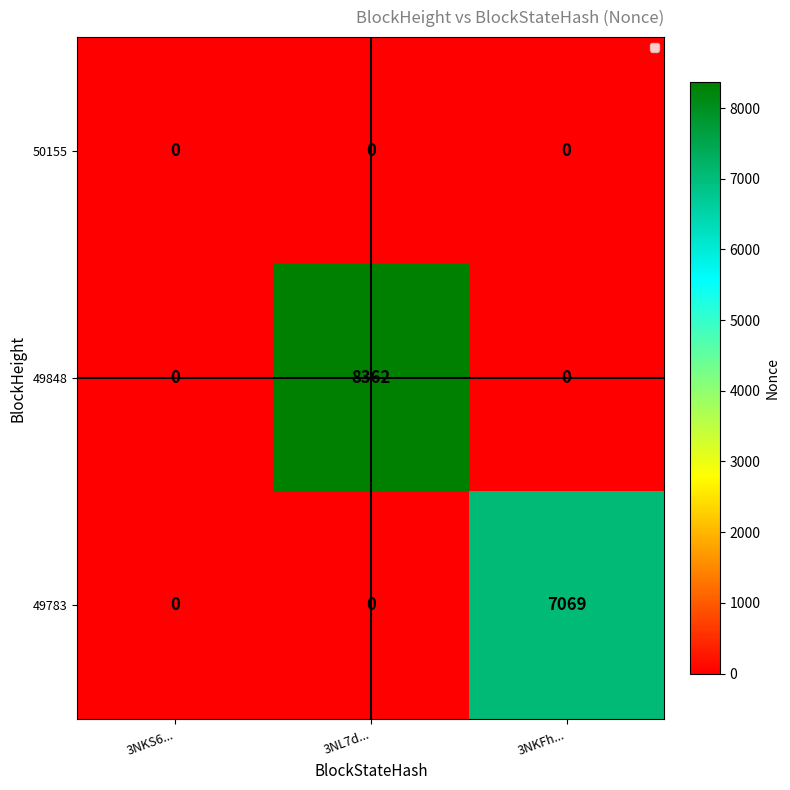

The 49783 series shows 0 at 3NKS6.... True or false?

True